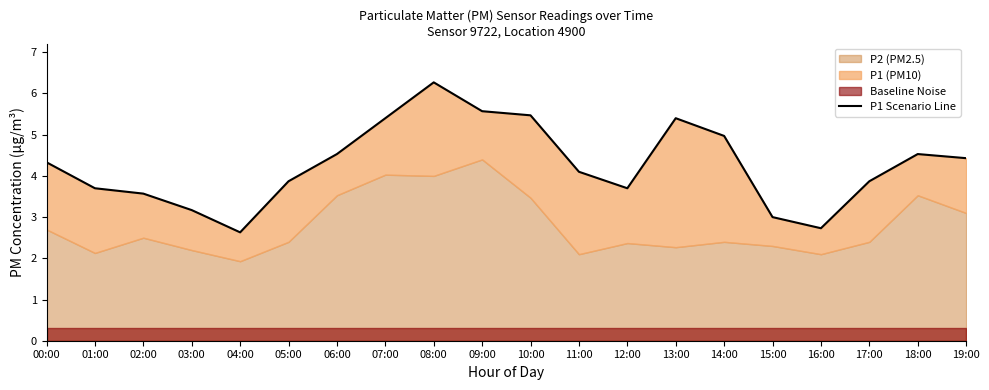

What is the change in value from 08:00 to 19:00?

-1.8